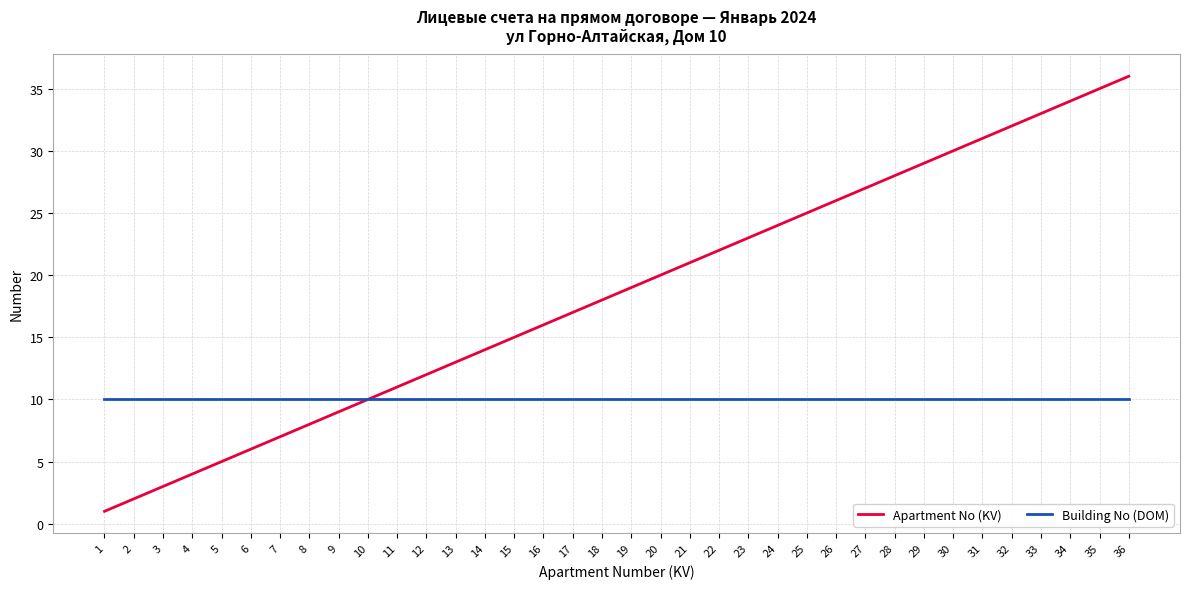

Reading left to right, what are all the values shown in this chart?

Apartment No (KV): 1	2	3	4	5	6	7	8	9	10	11	12	13	14	15	16	17	18	19	20	21	22	23	24	25	26	27	28	29	30	31	32	33	34	35	36
Building No (DOM): 10	10	10	10	10	10	10	10	10	10	10	10	10	10	10	10	10	10	10	10	10	10	10	10	10	10	10	10	10	10	10	10	10	10	10	10